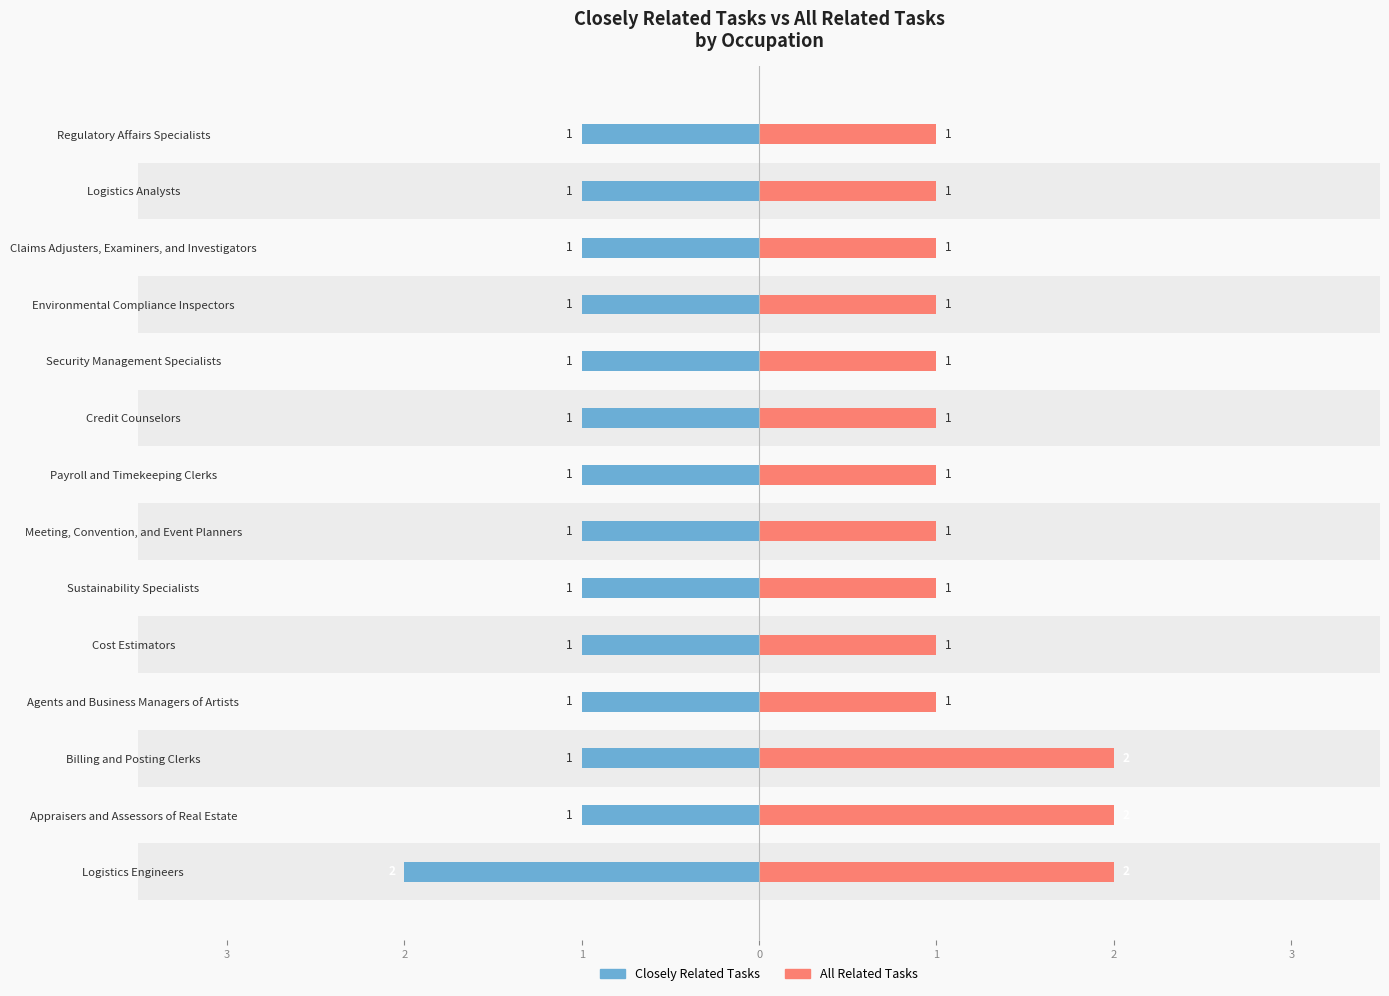

What is the value of the All Related Tasks bar at the 4th from the left?

1